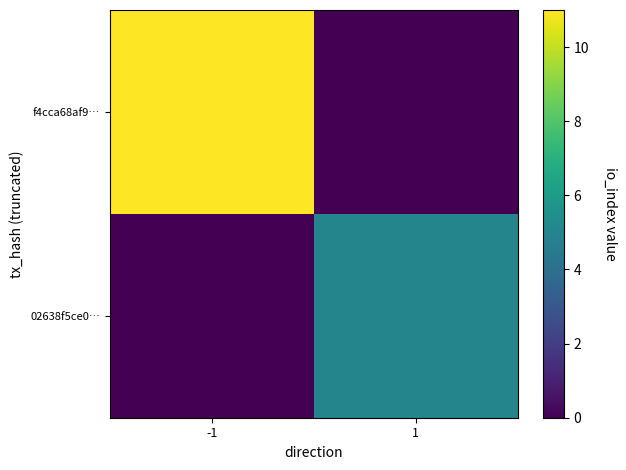

Which series changed the most between -1 and 1?

f4cca68af9…